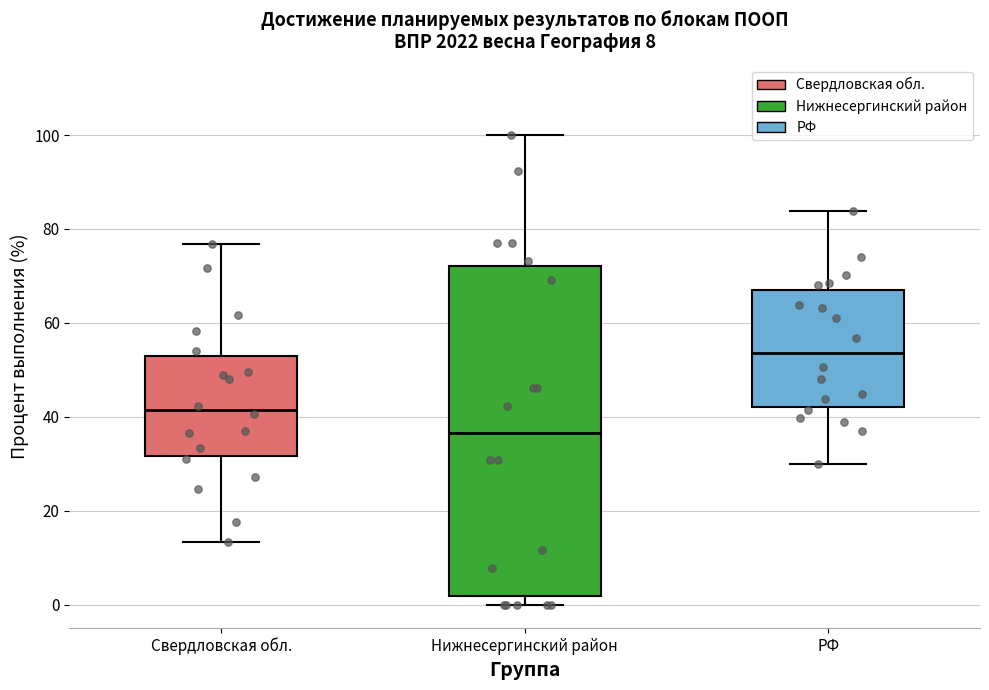

Reading left to right, transcribe this box plot: for each box, give where its median line is, the range the box spans, and where its two whiskers end, as read against the y-axis. The values are not printed on the chart, so give them approximately, as read against the axis.

Свердловская обл.: median 42, box 32 to 52, whiskers 14 to 76
Нижнесергинский район: median 36, box 2 to 72, whiskers 0 to 100
РФ: median 54, box 42 to 68, whiskers 30 to 84